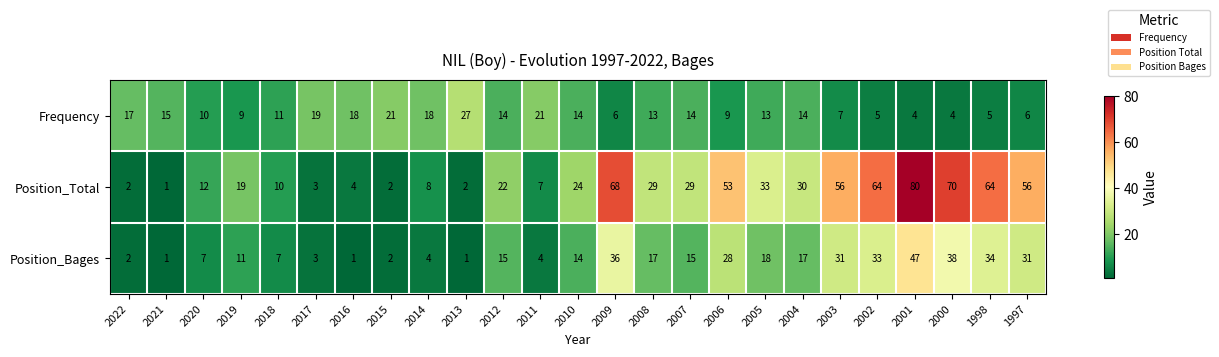

Is it true that Position_Total equals 16 at 2020?

False